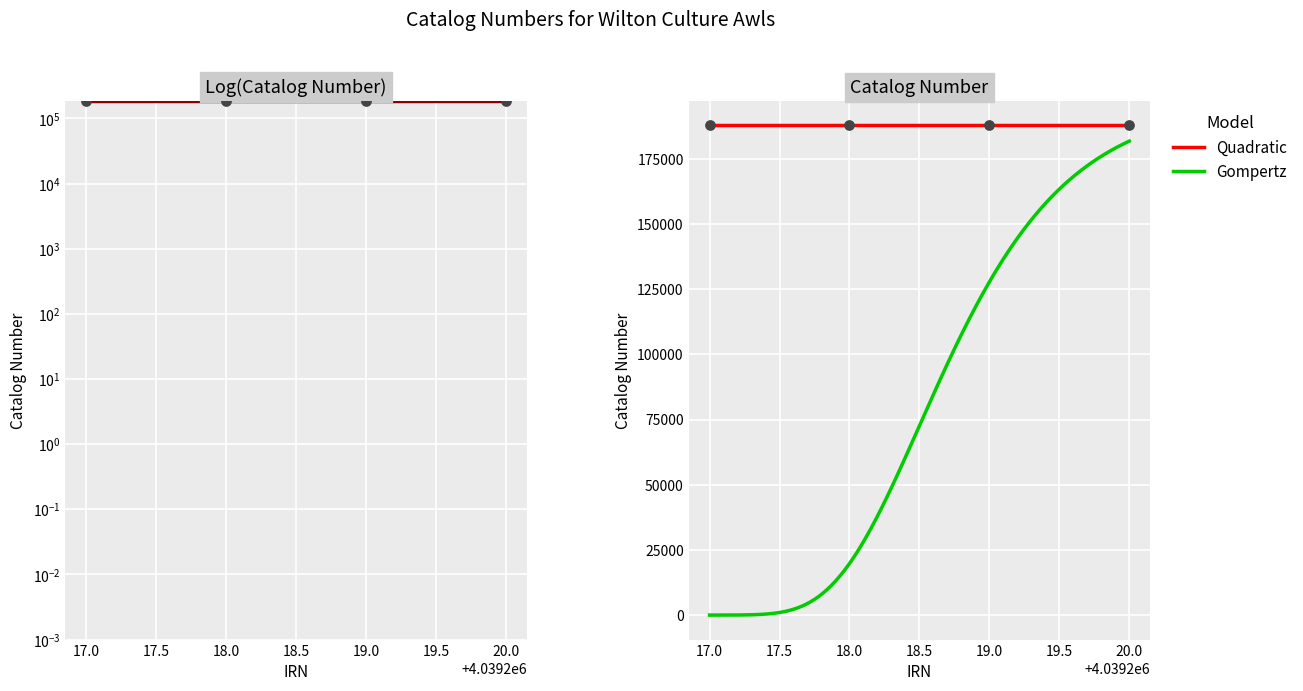

Which has a higher value, 17.0 or 19.0?

17.0